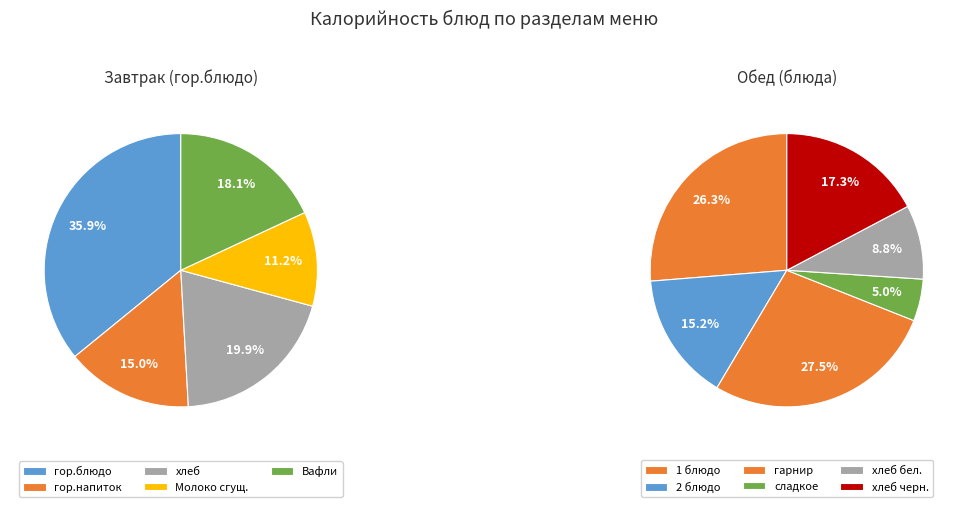

Is there any slice that represents more than half of the pie?

No